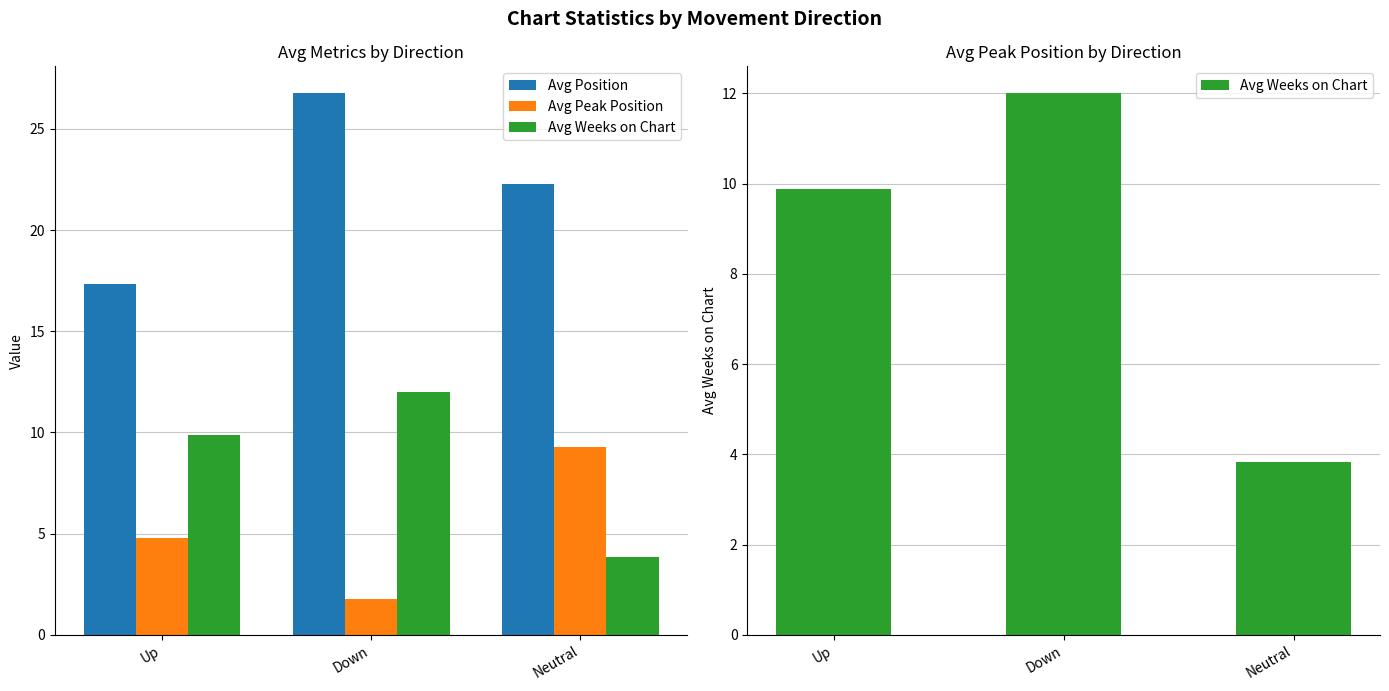

The value of Avg Peak Position at Neutral is 5.5. True or false?

False